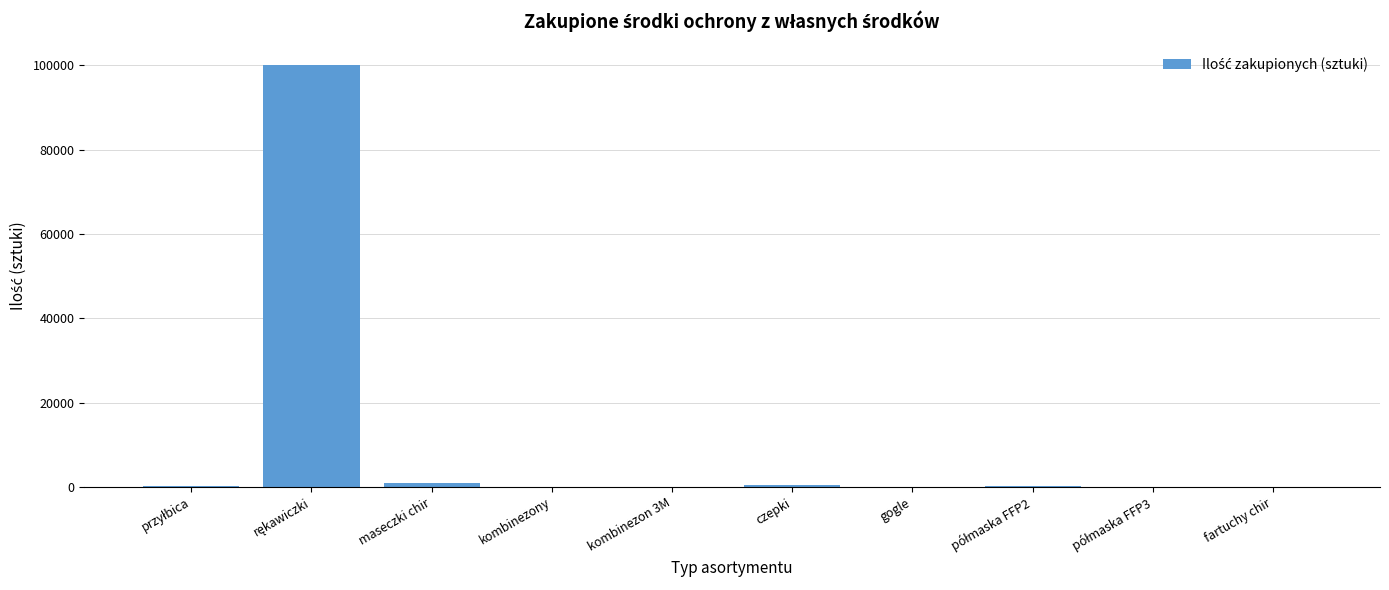

What is the sum of all values?

102040